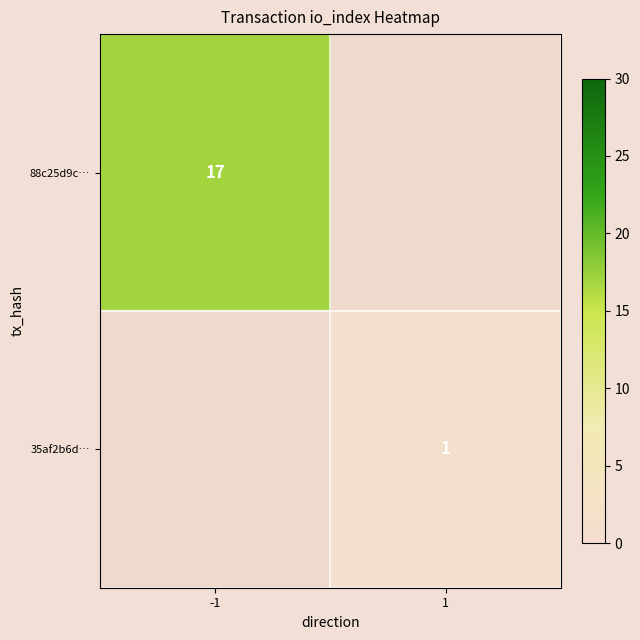

True or false: 35af2b6d… has a value of 1.8 at 1.

False